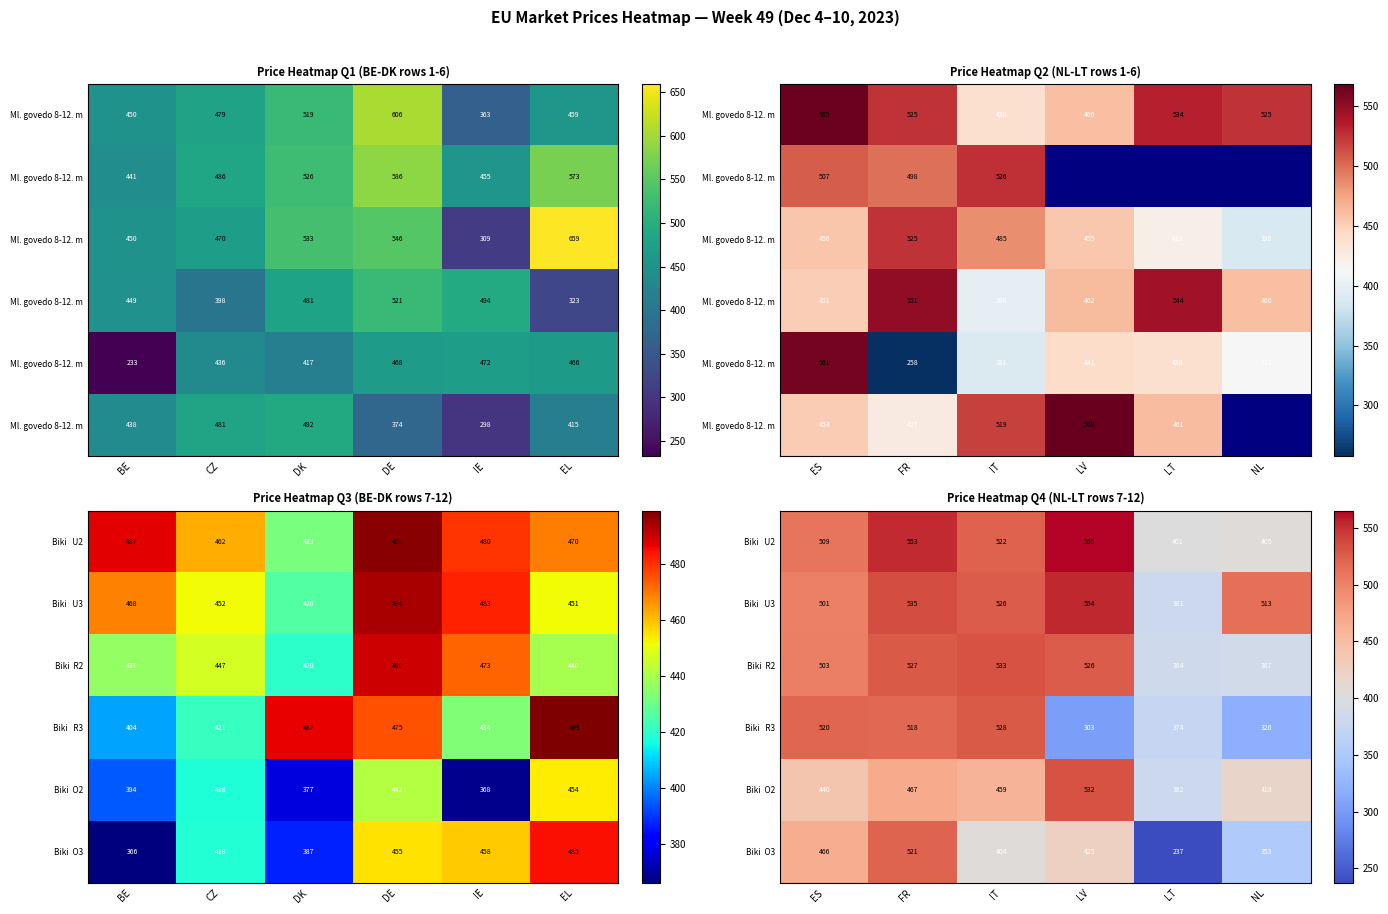

Count the number of categories in the chart.

6